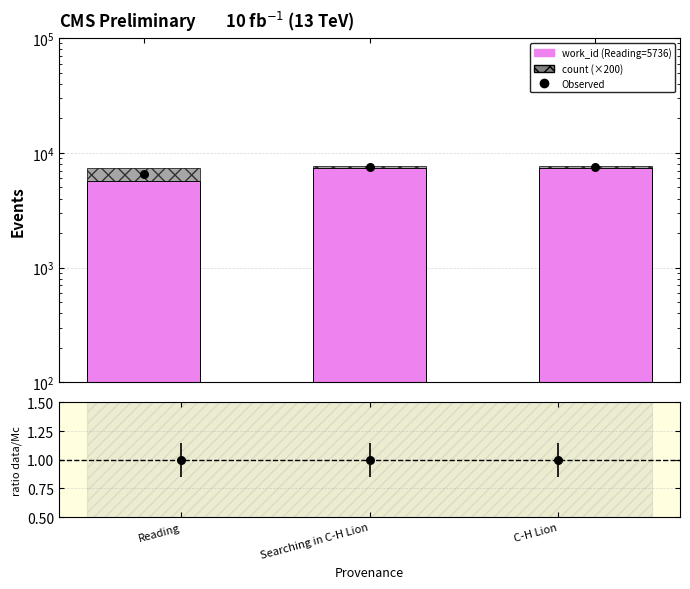

At which category is the sum across all series the highest?

Searching in C-H Lion